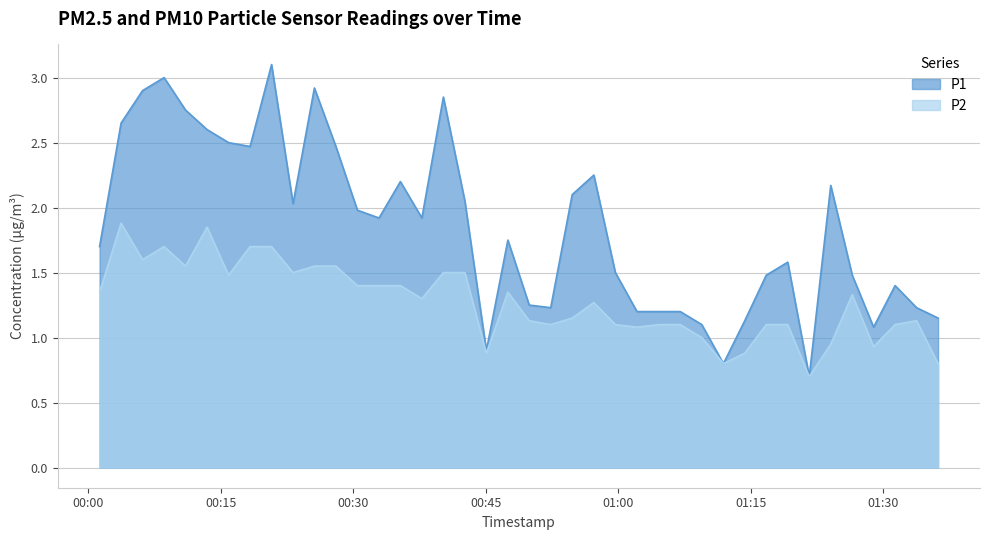

How many data points does each series have?

40